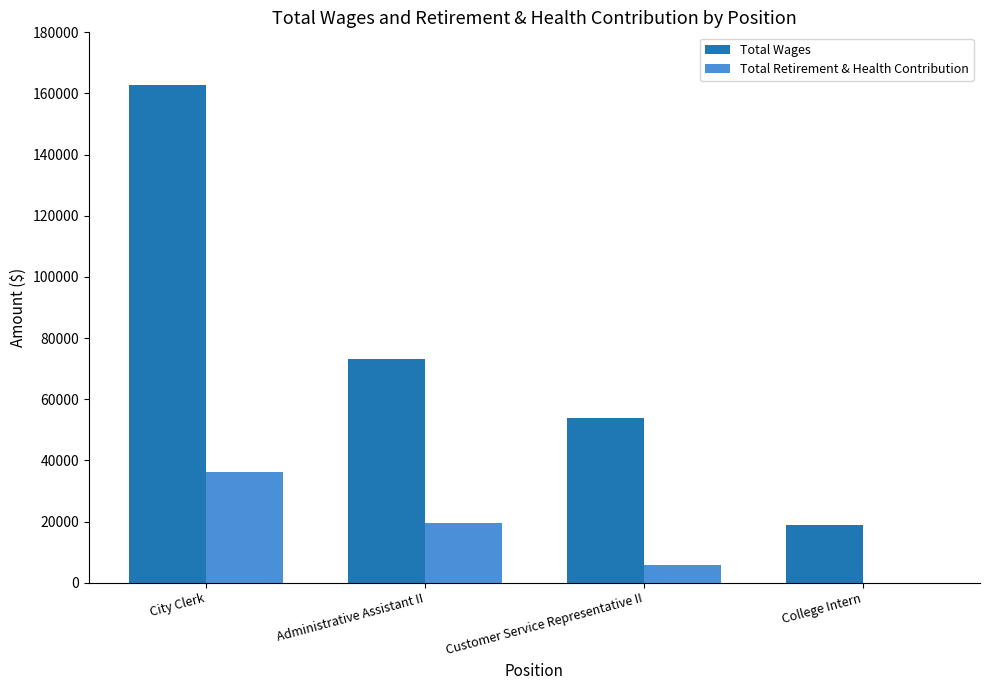

The Total Wages series shows 35442 at Administrative Assistant II. True or false?

False